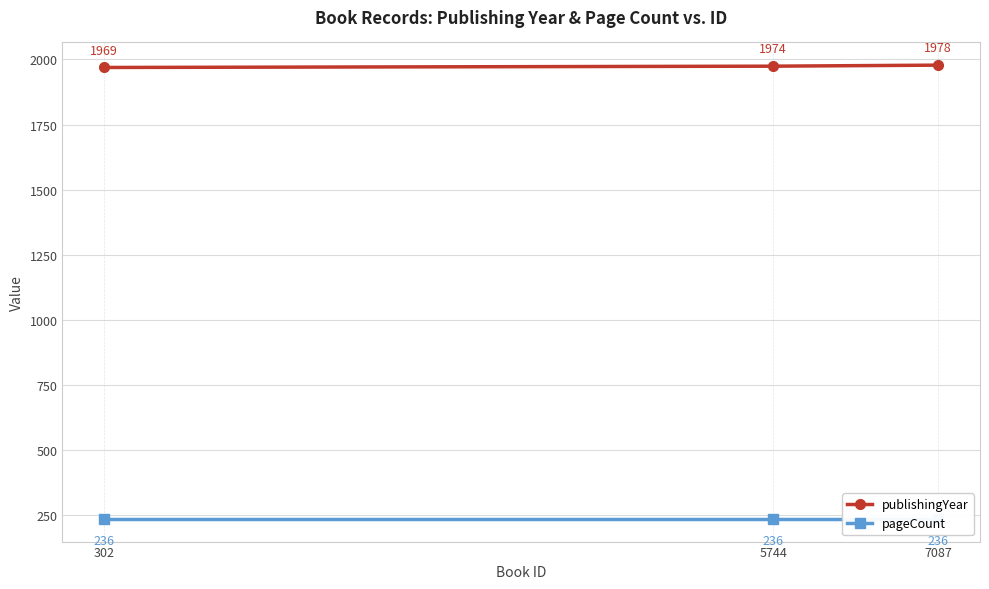

Rank the series by their average value, from lowest to highest.

pageCount, publishingYear